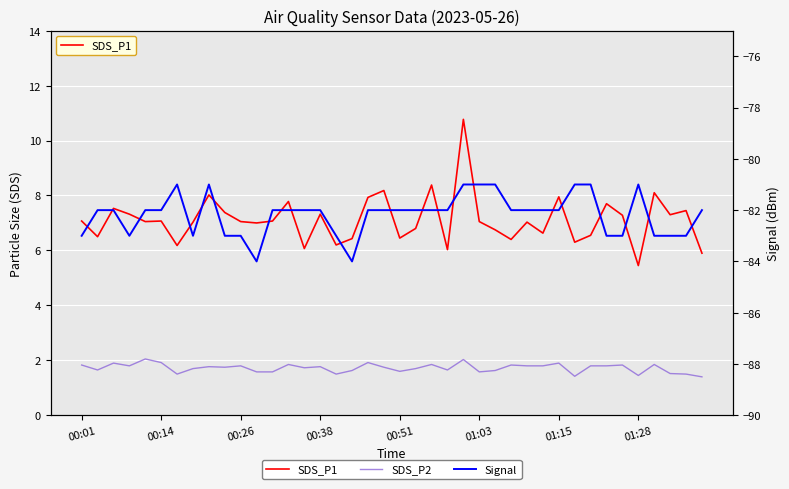

What is the value of the SDS_P2 point at the 22nd from the left?

1.7